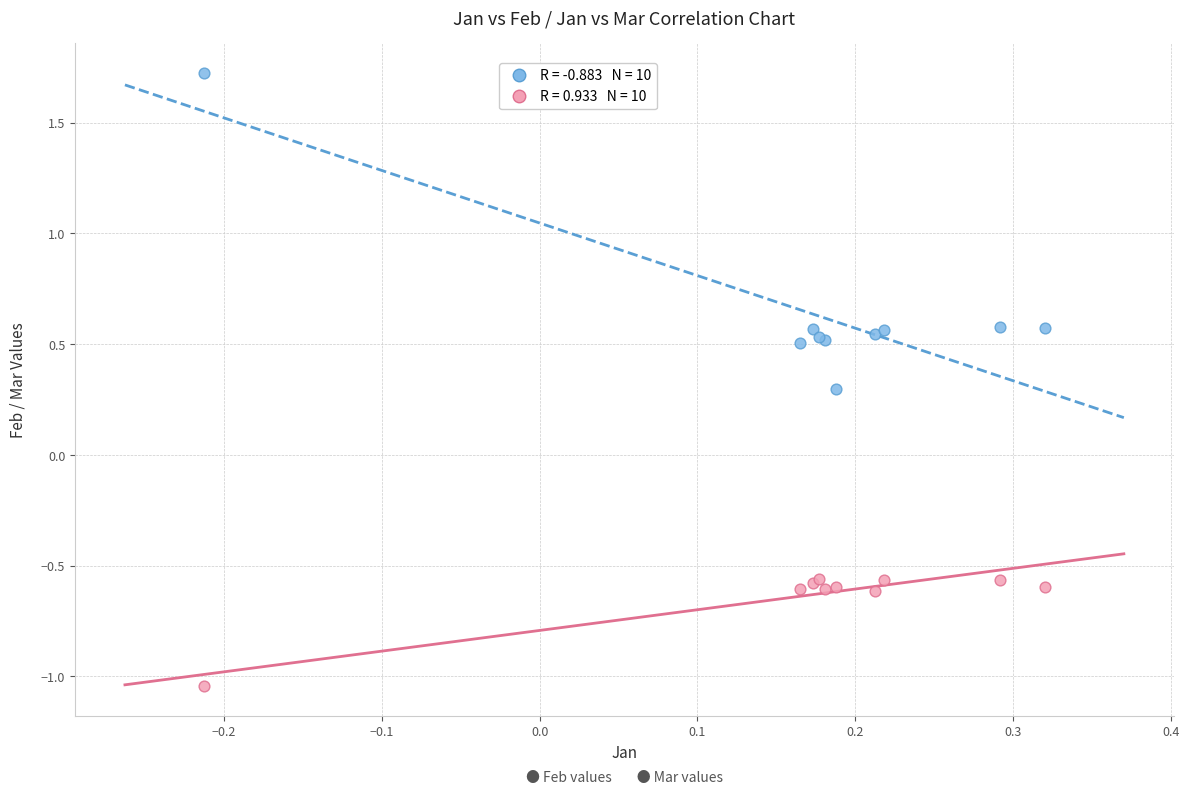

Across all series, what Y value is closest to 0?

0.3